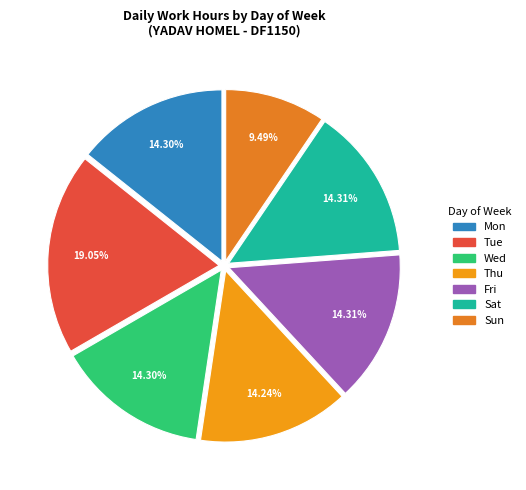

How many slices are in this pie chart?

7